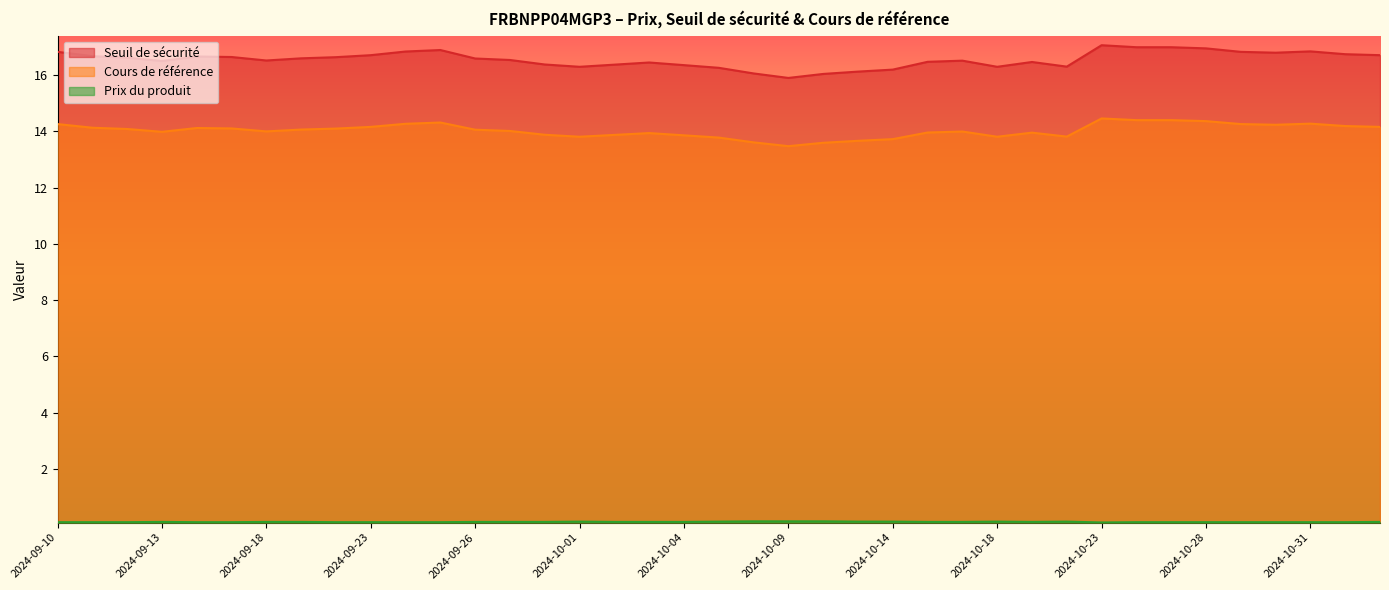

True or false: Cours de référence has a value of 14.3 at 2024-10-29.

True